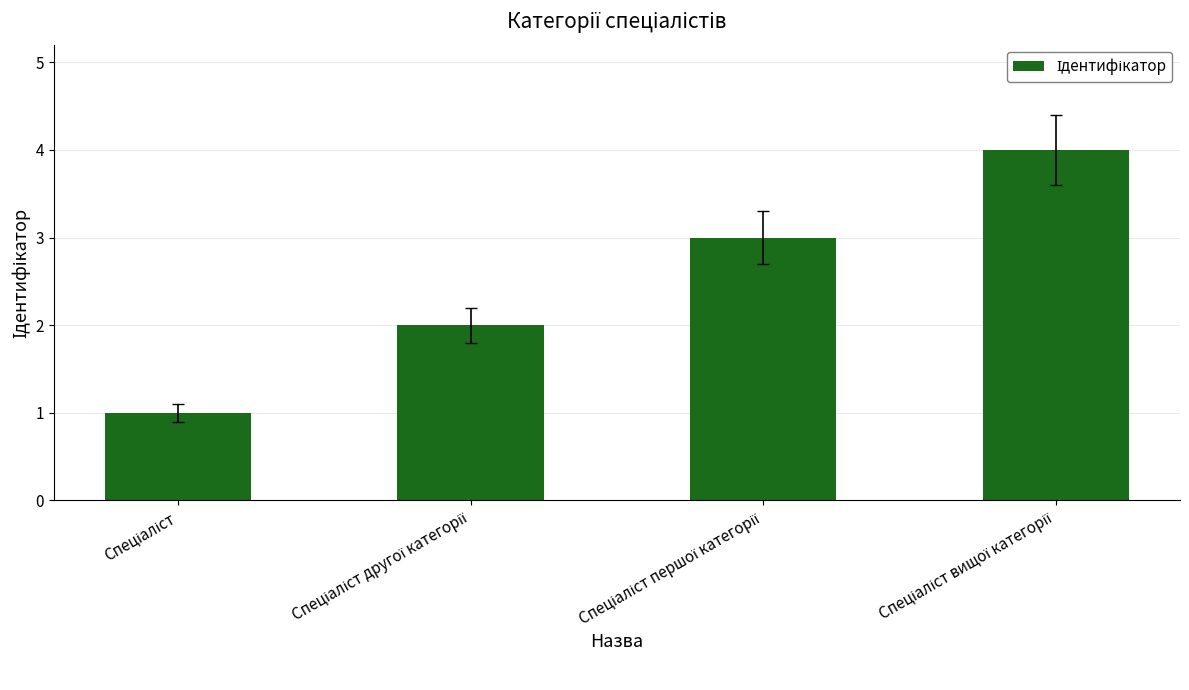

What is the sum of all values?

10